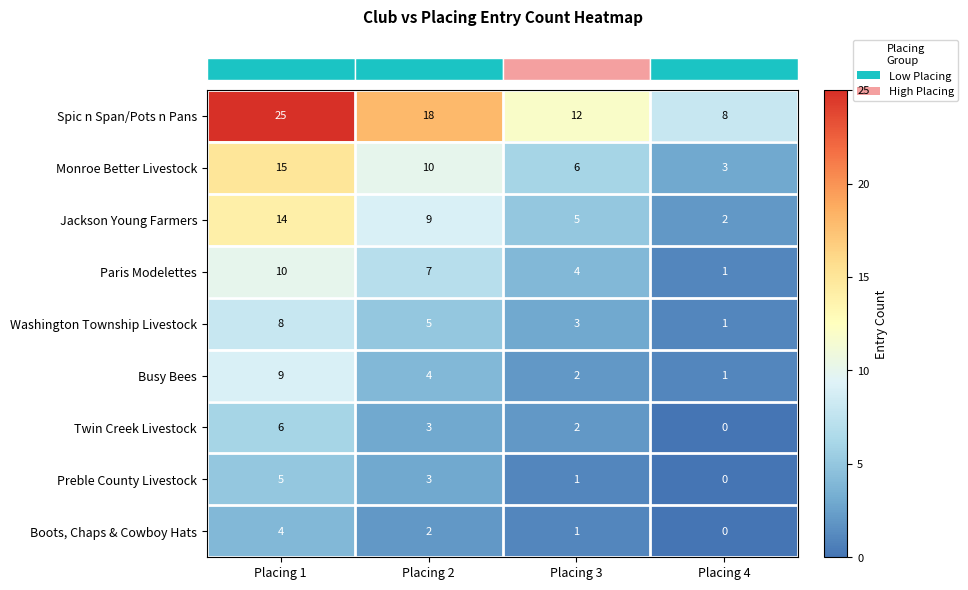

Between Placing 1 and Placing 3, which series saw the biggest shift?

Spic n Span/Pots n Pans